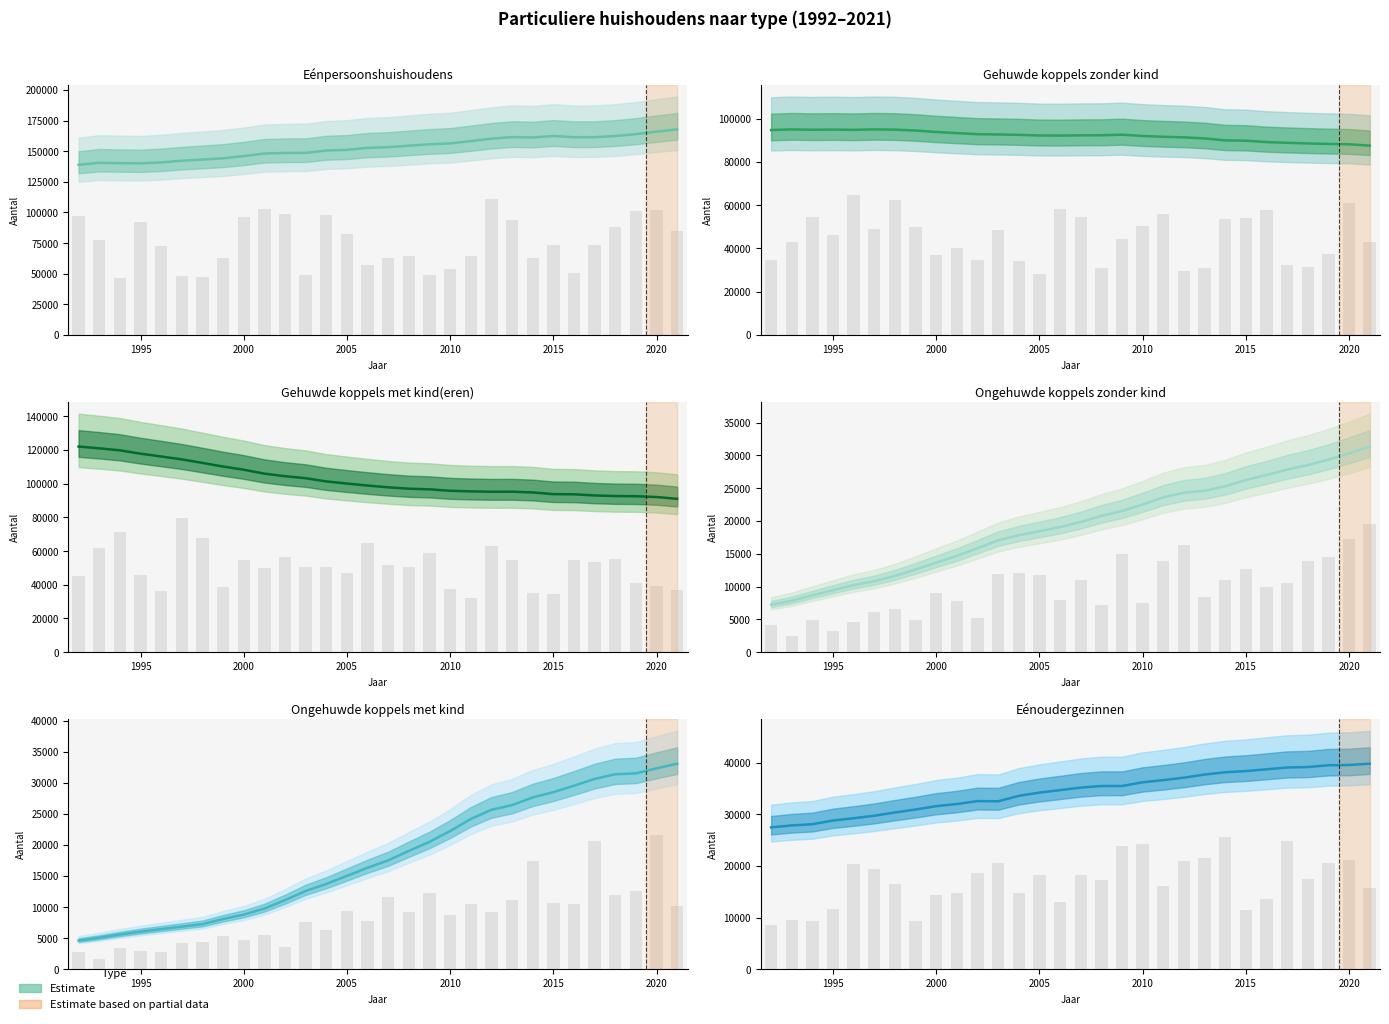

At 26, list the series in order from largest to smallest.

Eénpersoonshuishoudens, Gehuwde koppels met kind(eren), Gehuwde koppels zonder kind, Eénoudergezinnen, Ongehuwde koppels met kind, Ongehuwde koppels zonder kind